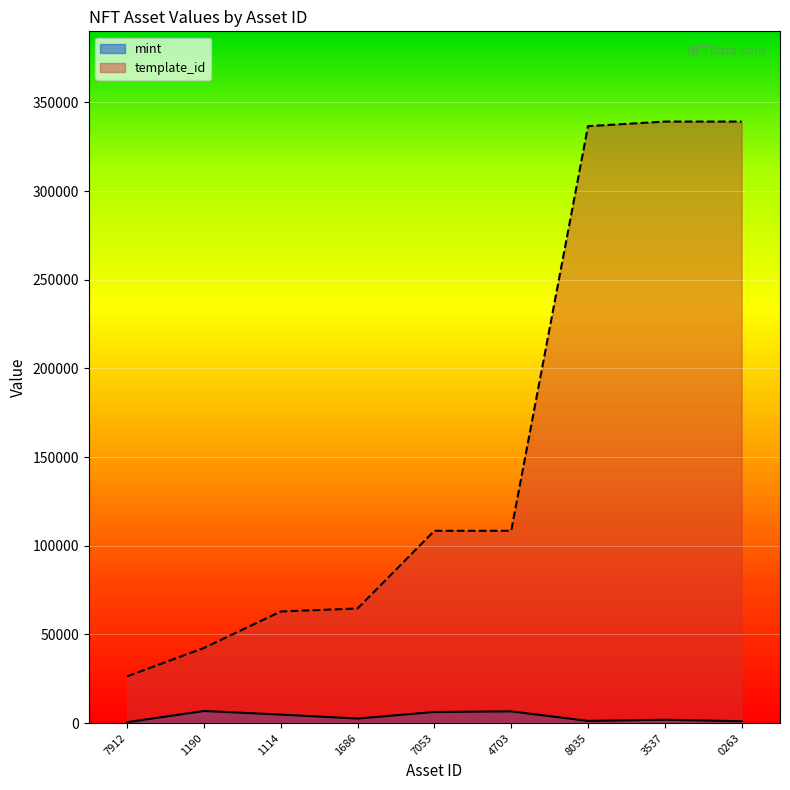

How many interior local valleys does the mint series have?

2